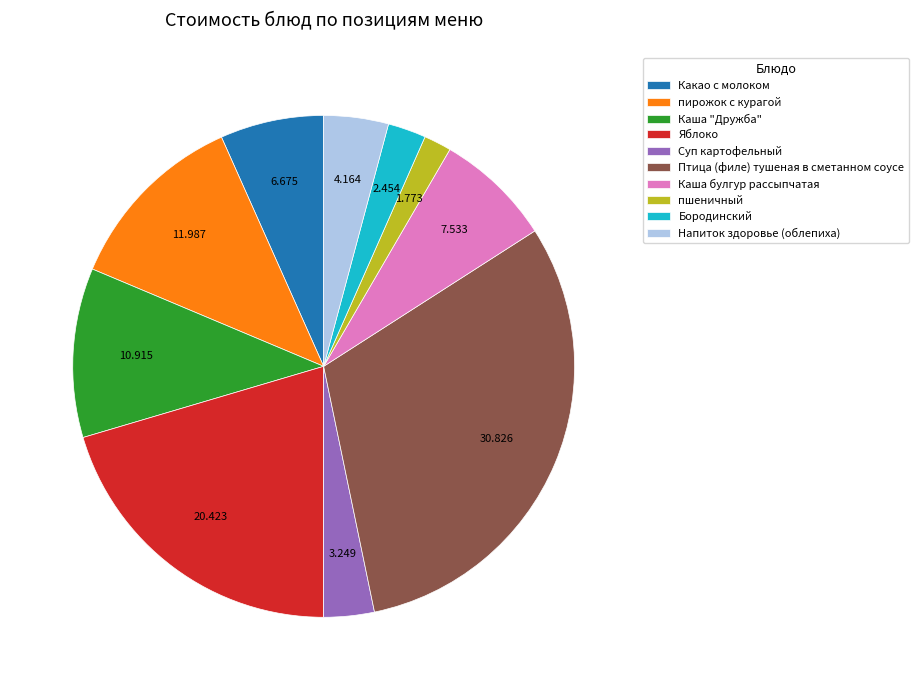

Is it true that Яблоко is 30% of the pie?

False